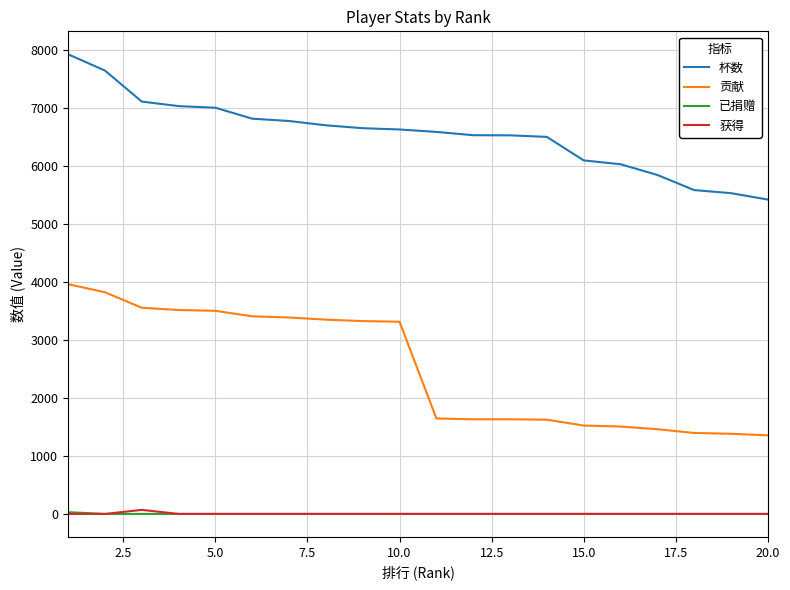

What is the minimum value for 杯数?

5421